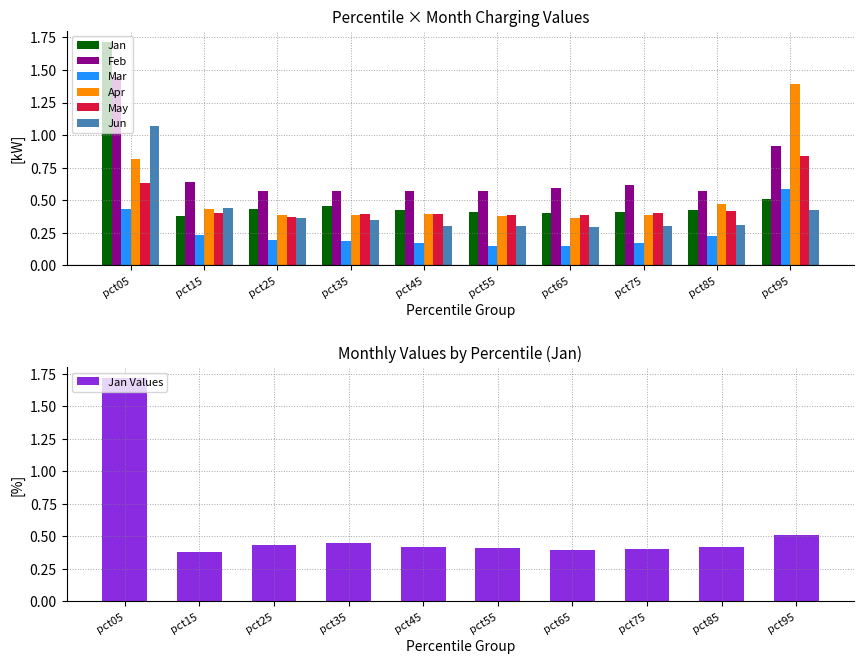

Is it true that Jun equals 0.2 at pct75?

False